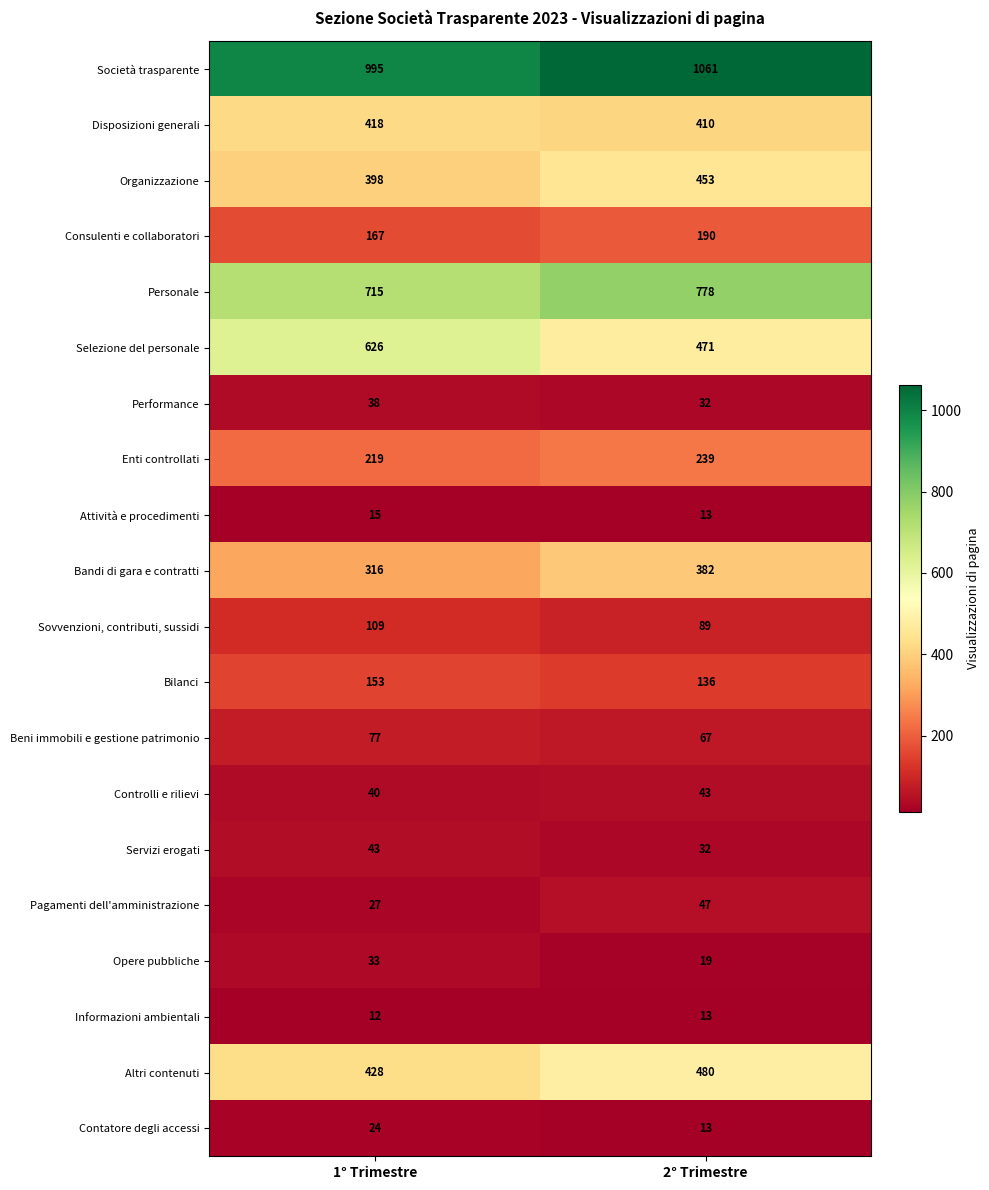

Between 1° Trimestre and 2° Trimestre, which series saw the biggest shift?

Selezione del personale